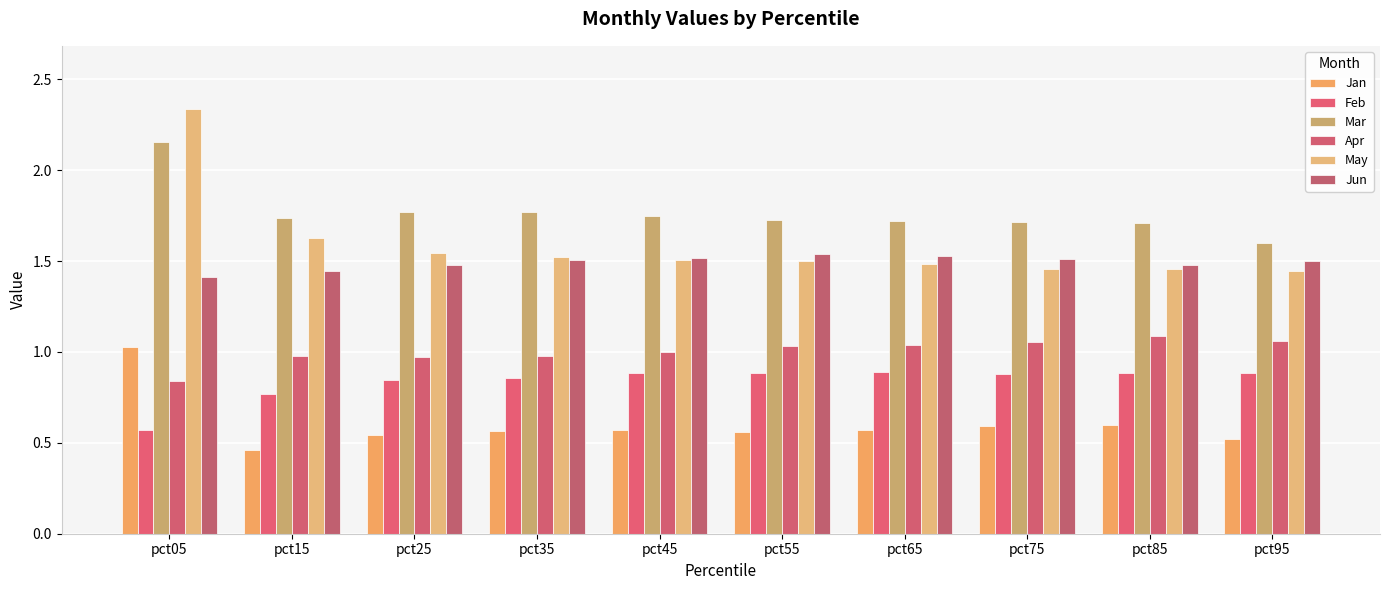

What is the total value across all series at pct85?

7.2